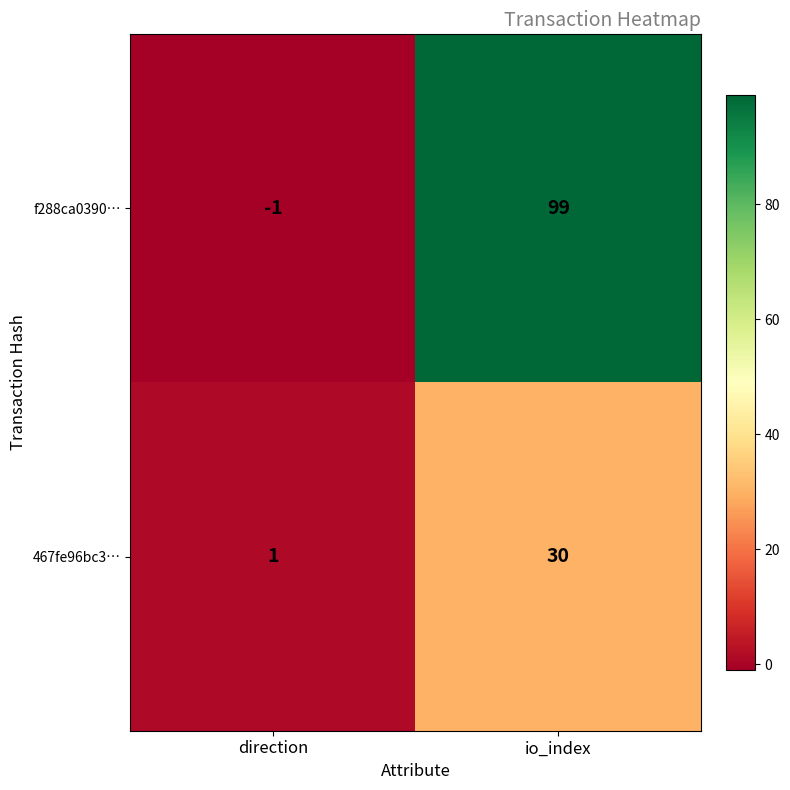

At how many categories does at least one series exceed 88?

1